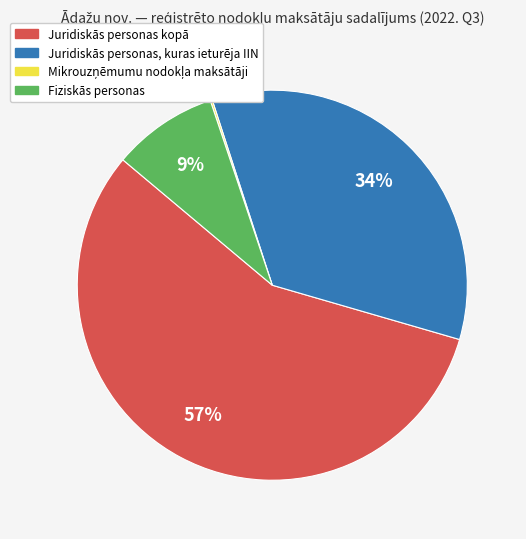

To the nearest percent, what is the average slice percentage?

25%